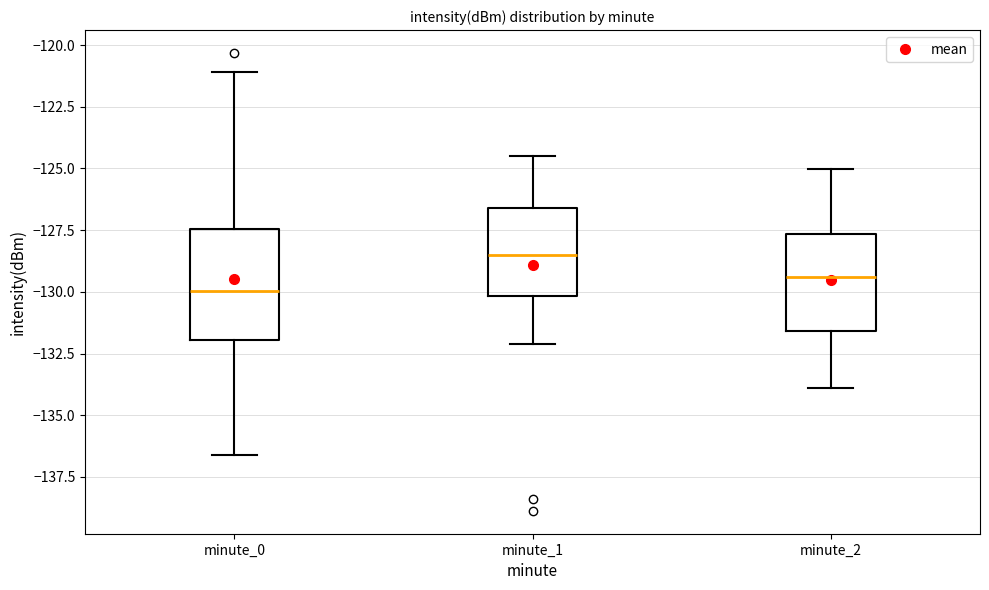

Where does the upper whisker of the box for minute_1 end on the y-axis? The values are not printed on the chart, so give them approximately, as read against the axis.

-124.5